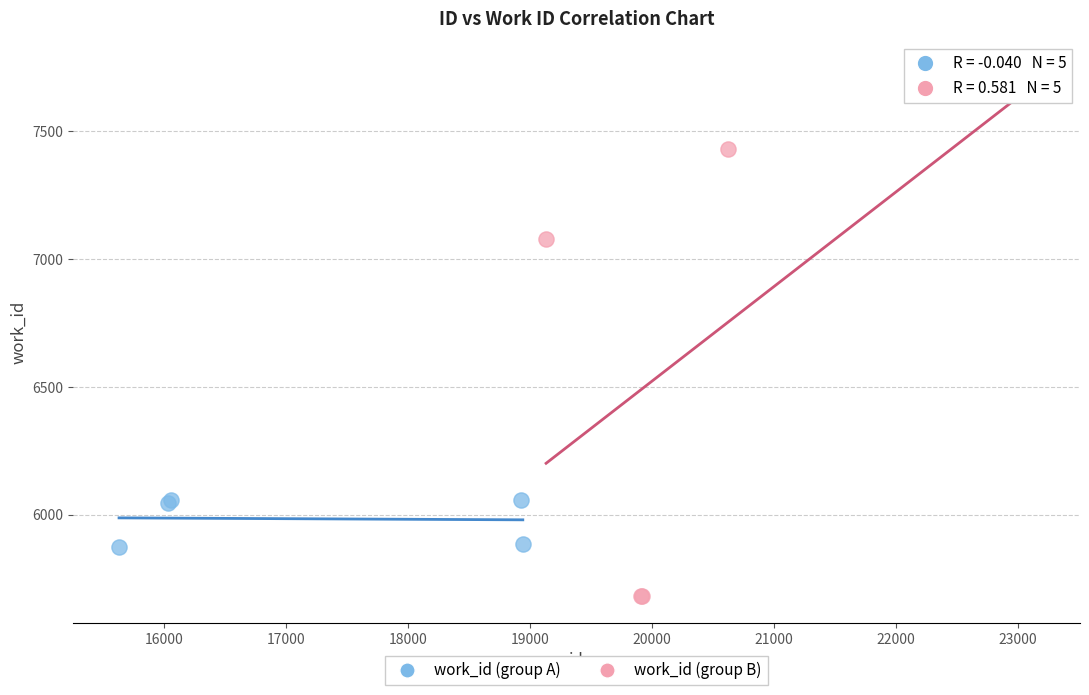

Which series contains the lowest Y value?

work_id (group B)